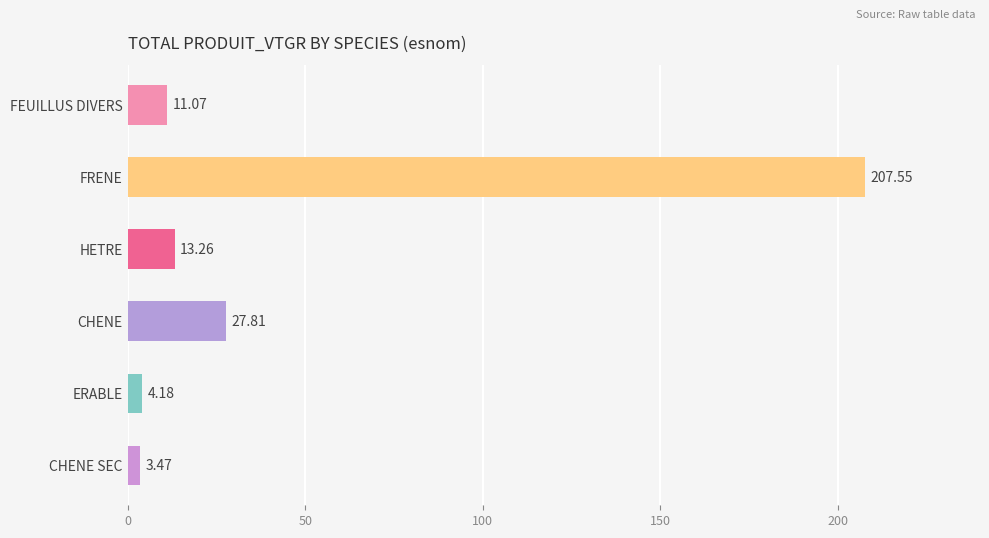

What is the difference between the maximum and minimum values?

204.1